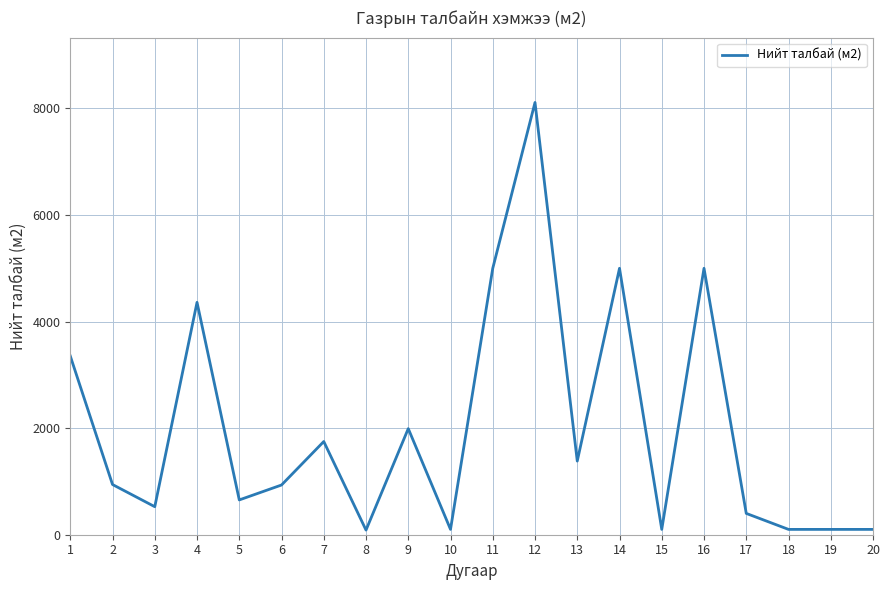

The value at 19 is 100. True or false?

True